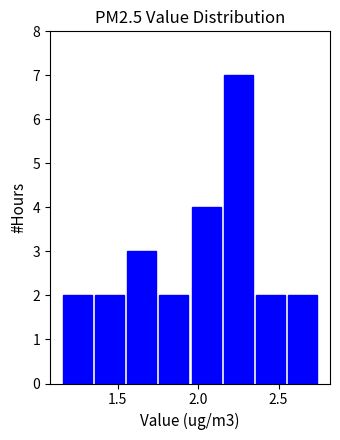

How tall is the bar that spans 2.35 to 2.55 on the x-axis? The values are not printed on the chart, so give them approximately, as read against the axis.

2